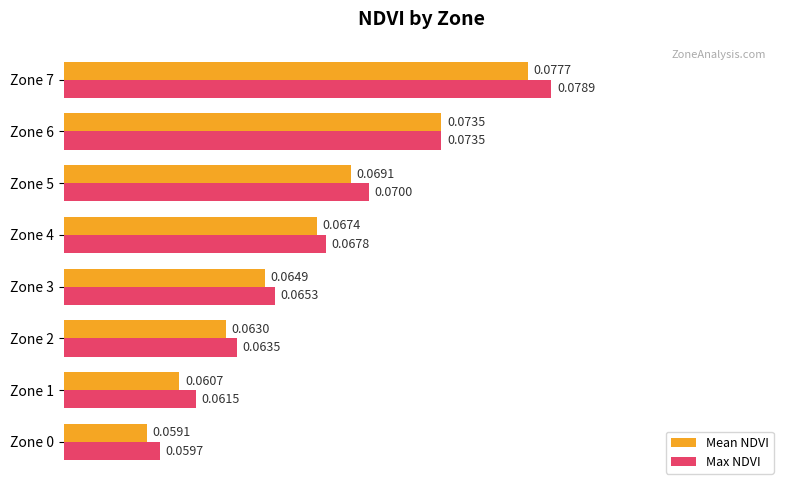

What are all the series names shown in the legend?

Mean NDVI, Max NDVI